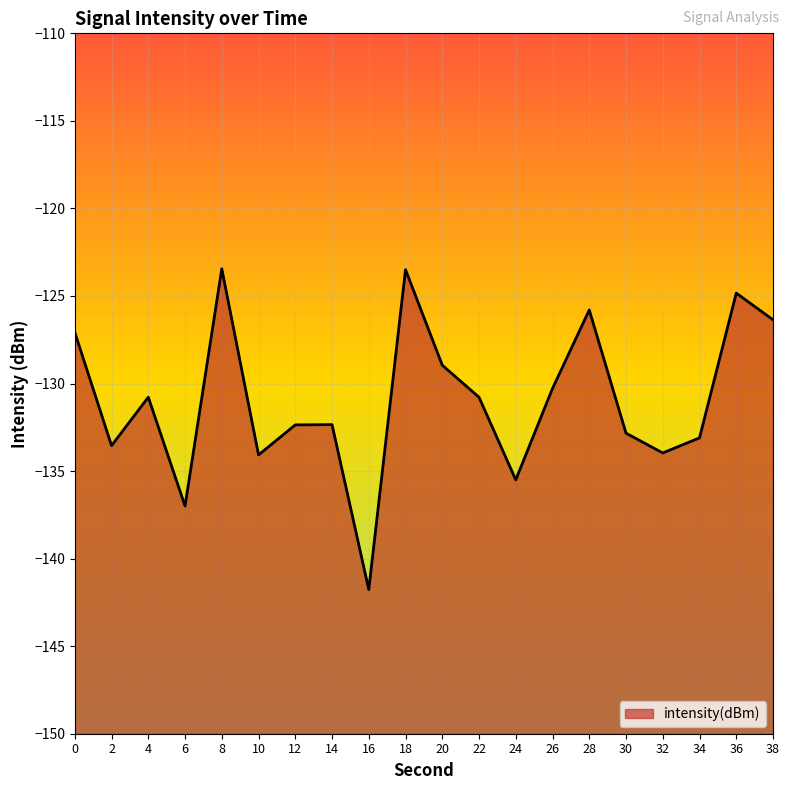

Rank the categories by value from lowest to highest.

16, 6, 24, 10, 32, 2, 34, 30, 12, 14, 22, 4, 26, 20, 0, 38, 28, 36, 18, 8